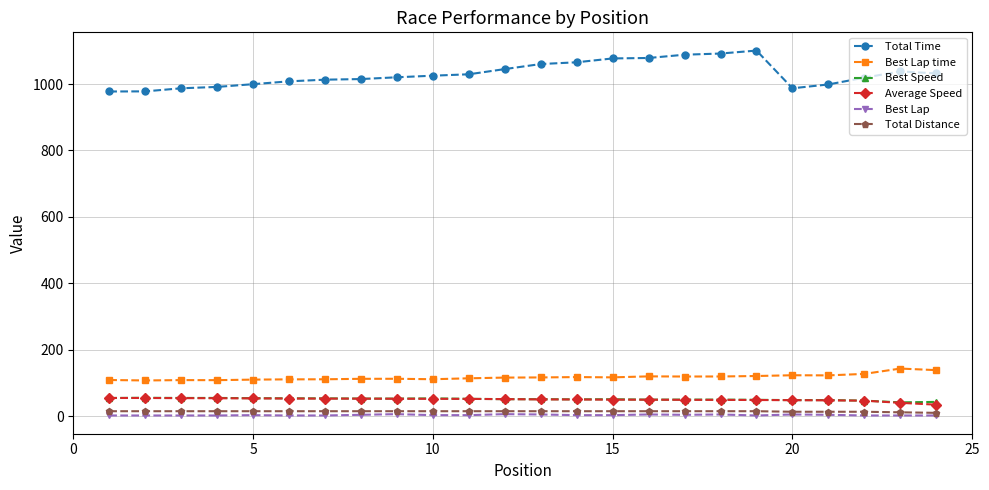

True or false: Total Distance and Best Speed cross at least once.

False